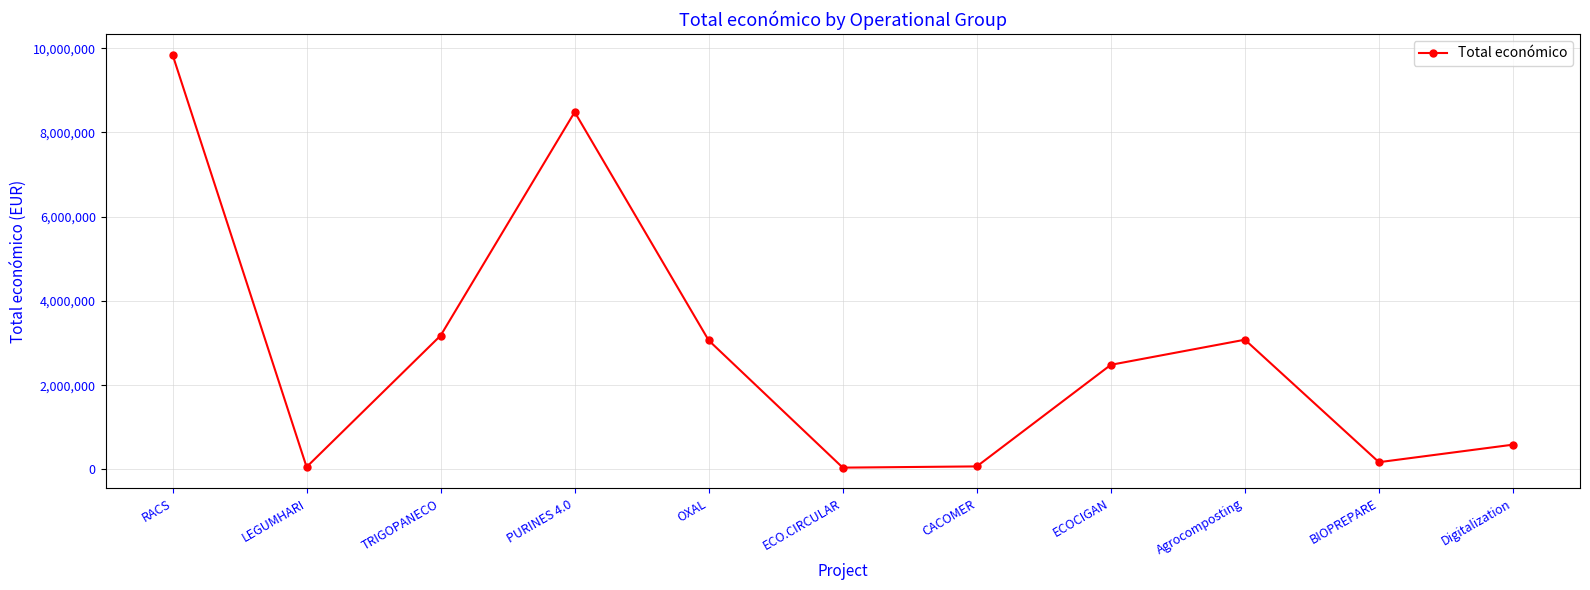

True or false: there are more than 1 points higher than both neighbors.

True